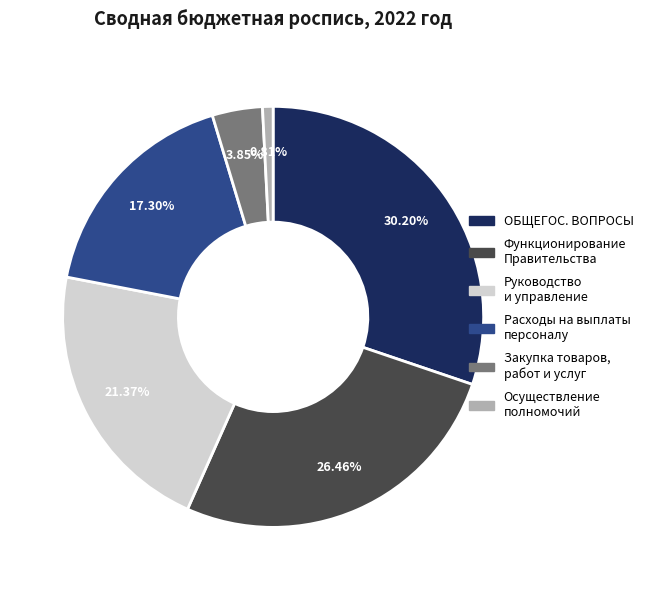

Is there a majority slice in this chart?

No